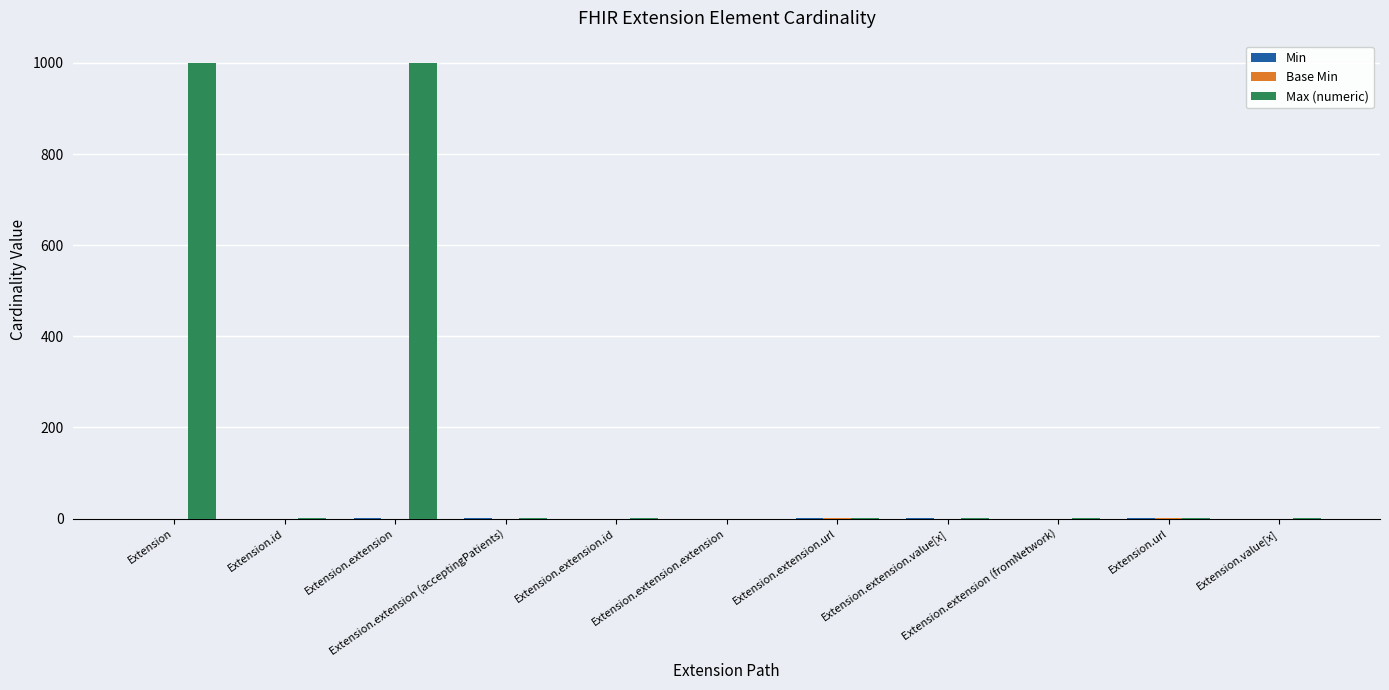

Does the chart contain stacked bars?

No